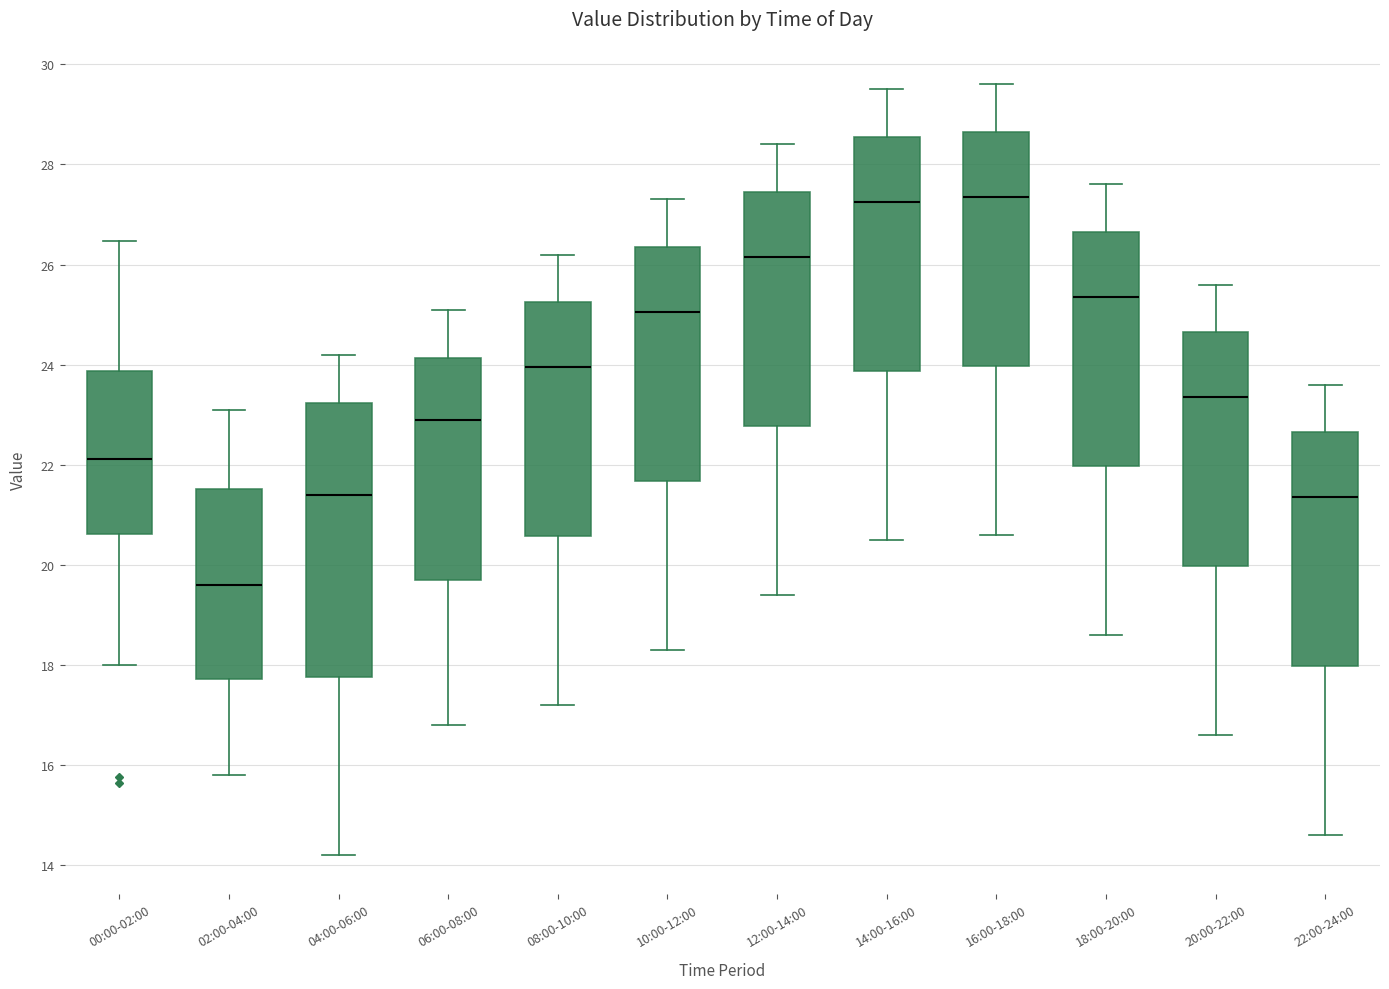

Reading left to right, read every box against the y-axis: the position of its median line, the range the box covers, and the ends of its whiskers. The values are not printed on the chart, so give them approximately, as read against the axis.

00:00-02:00: median 22.2, box 20.6 to 23.8, whiskers 18.0 to 26.4
02:00-04:00: median 19.6, box 17.8 to 21.6, whiskers 15.8 to 23.2
04:00-06:00: median 21.4, box 17.8 to 23.2, whiskers 14.2 to 24.2
06:00-08:00: median 23.0, box 19.8 to 24.2, whiskers 16.8 to 25.2
08:00-10:00: median 24.0, box 20.6 to 25.2, whiskers 17.2 to 26.2
10:00-12:00: median 25.0, box 21.6 to 26.4, whiskers 18.4 to 27.4
12:00-14:00: median 26.2, box 22.8 to 27.4, whiskers 19.4 to 28.4
14:00-16:00: median 27.2, box 23.8 to 28.6, whiskers 20.6 to 29.6
16:00-18:00: median 27.4, box 24.0 to 28.6, whiskers 20.6 to 29.6
18:00-20:00: median 25.4, box 22.0 to 26.6, whiskers 18.6 to 27.6
20:00-22:00: median 23.4, box 20.0 to 24.6, whiskers 16.6 to 25.6
22:00-24:00: median 21.4, box 18.0 to 22.6, whiskers 14.6 to 23.6